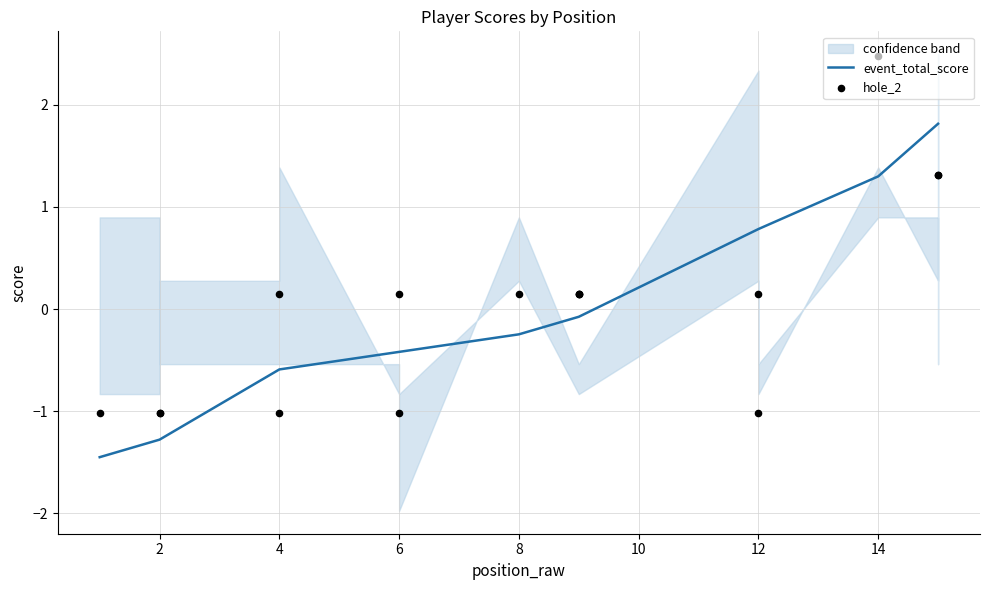

Which series has the largest total across all categories?

event_total_score